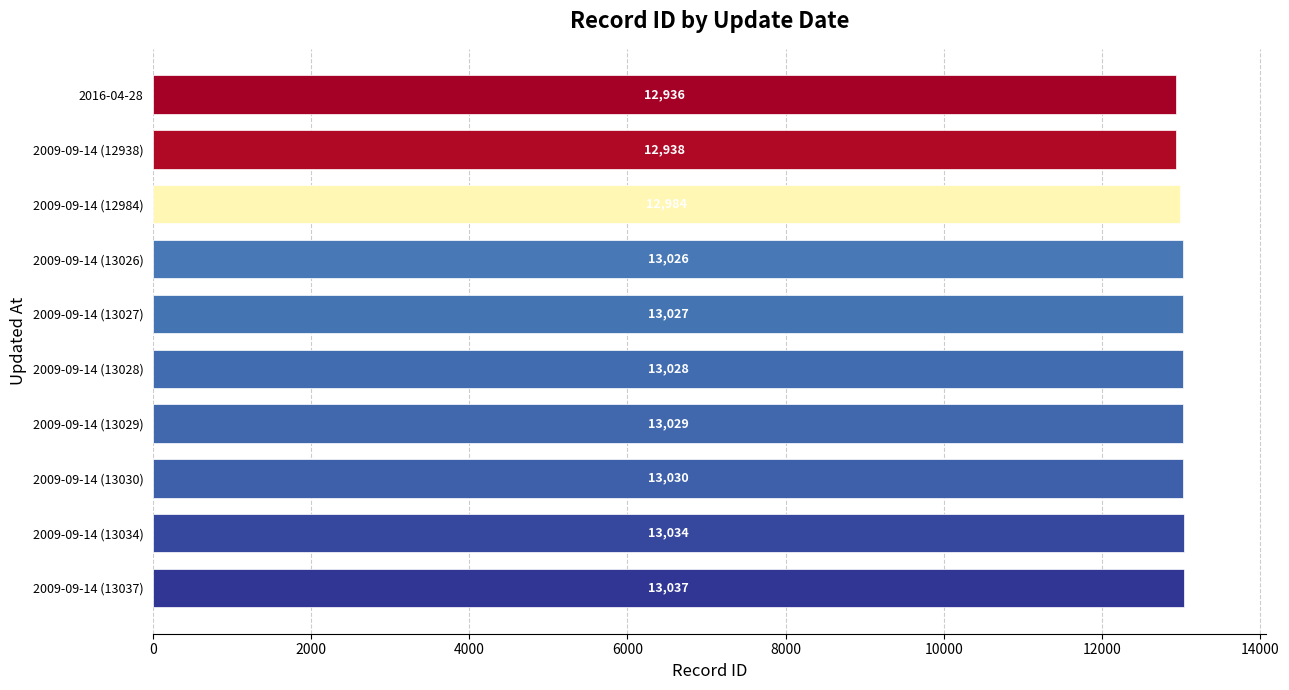

Rank the categories by value from lowest to highest.

2016-04-28, 2009-09-14 (12938), 2009-09-14 (12984), 2009-09-14 (13026), 2009-09-14 (13027), 2009-09-14 (13028), 2009-09-14 (13029), 2009-09-14 (13030), 2009-09-14 (13034), 2009-09-14 (13037)